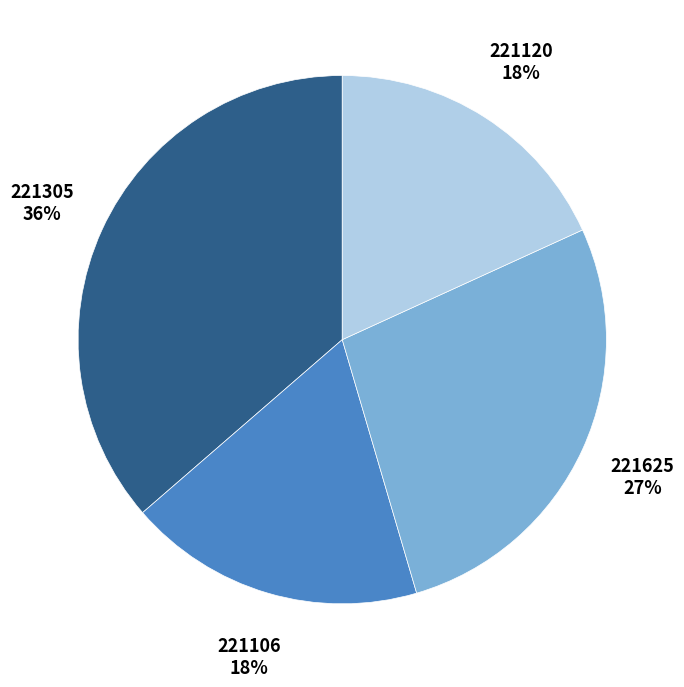

To the nearest percent, what is the difference between the largest and smallest slice percentages?

18%